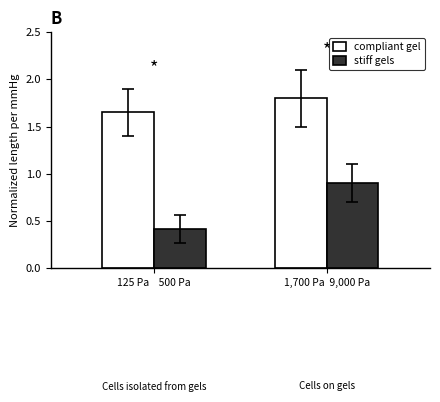

At which category does the chart reach its minimum across all series?

125 Pa    500 Pa